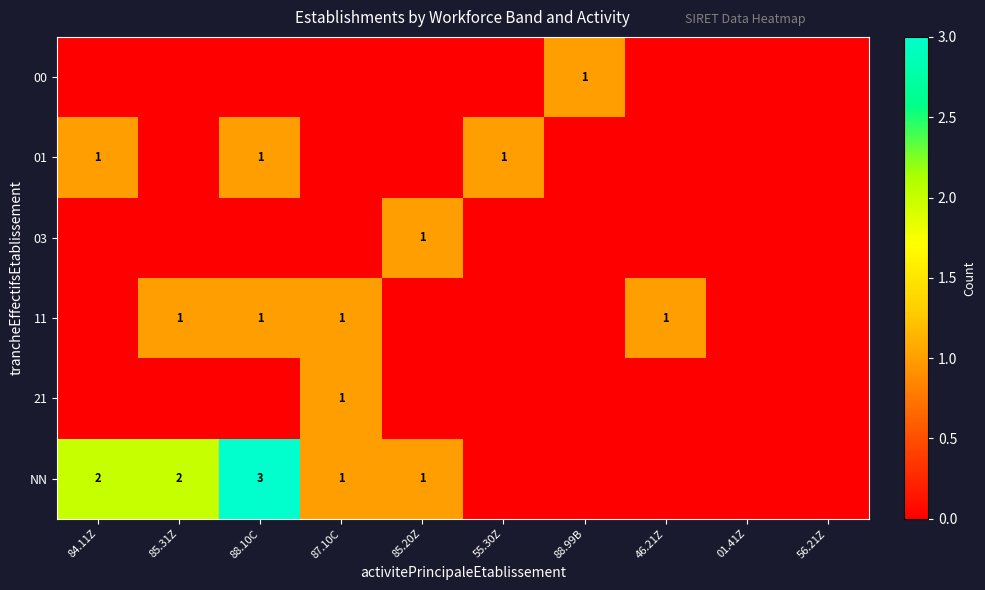

Is it true that 00 equals 1 at 87.10C?

False